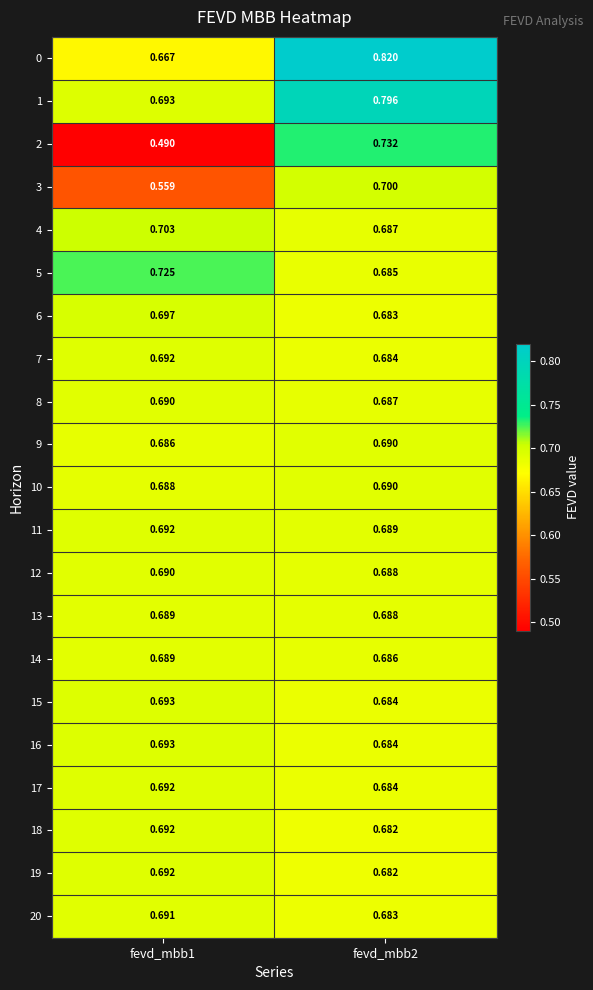

Is the value of 17 at fevd_mbb2 greater than the value of 13 at fevd_mbb2?

No